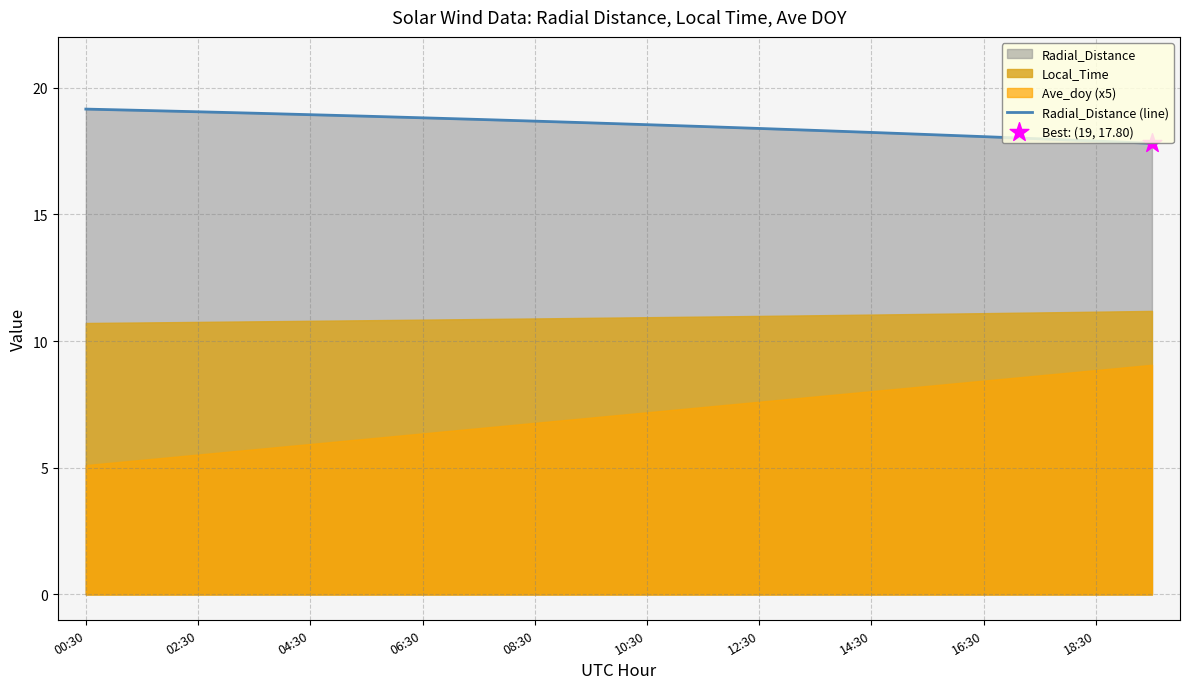

Is it true that Radial_Distance (line) equals 30.1 at 08:30?

False